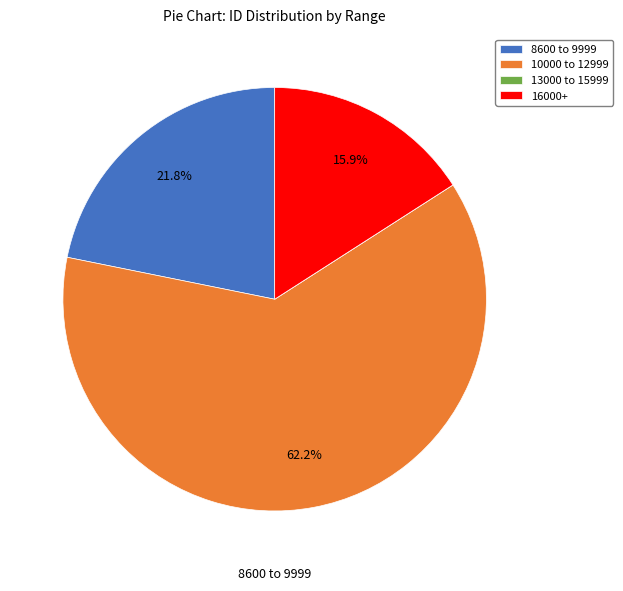

Which slice is the largest?

10000 to 12999